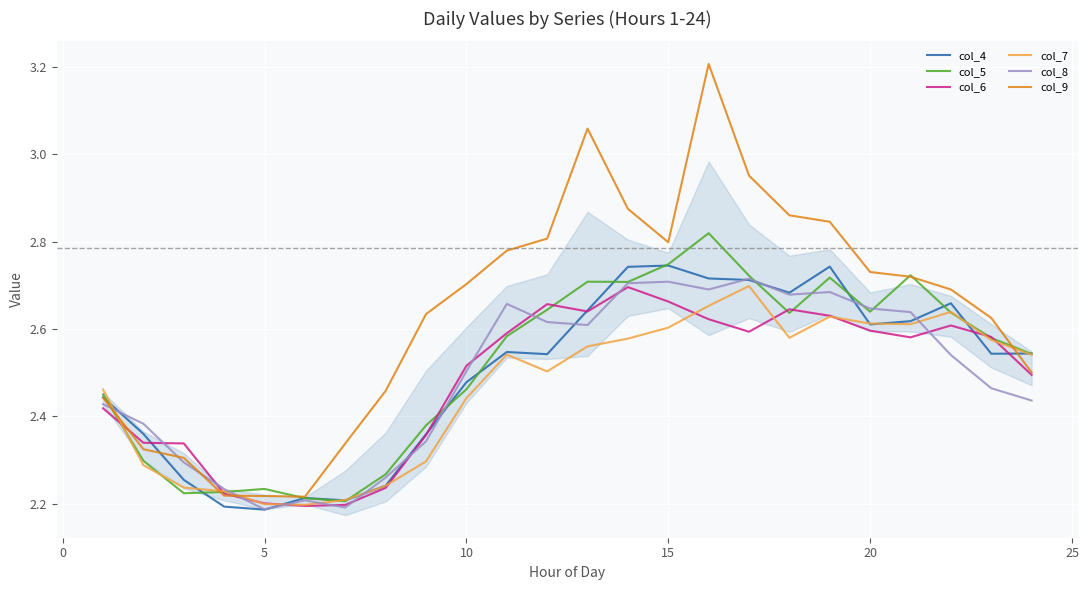

Which series has the largest total across all categories?

col_9